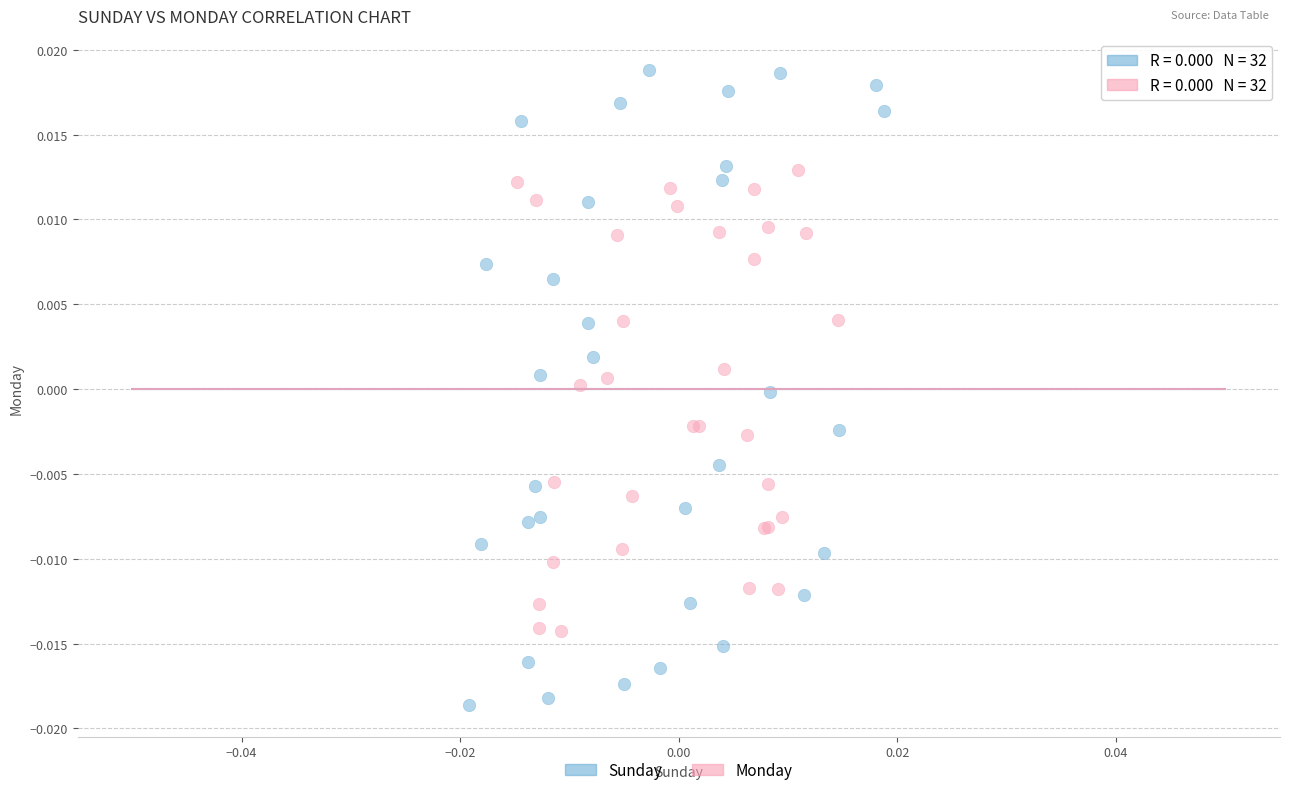

Which series contains the lowest Y value?

Sunday